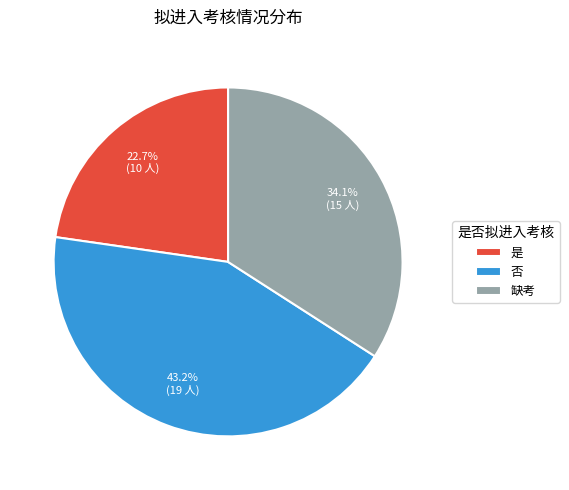

What percentage is the 否 slice, to the nearest percent?

43%